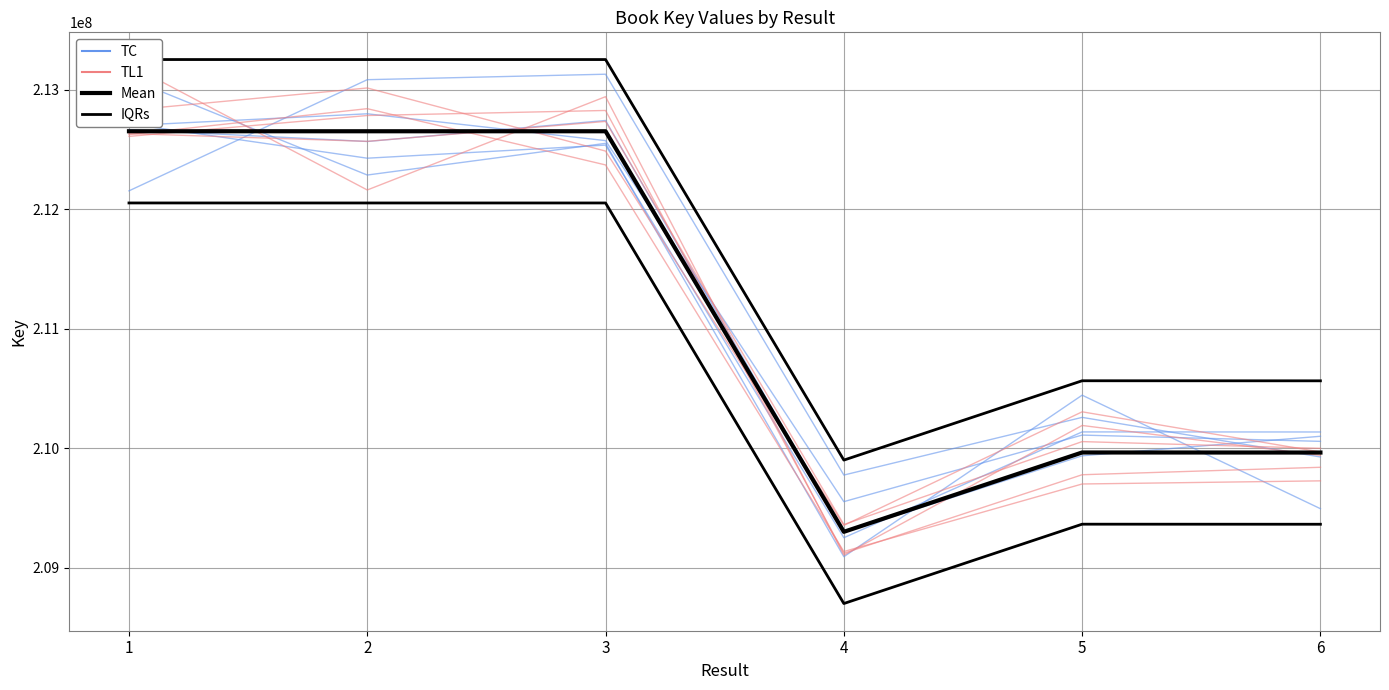

At which label does IQRs reach its minimum?

4